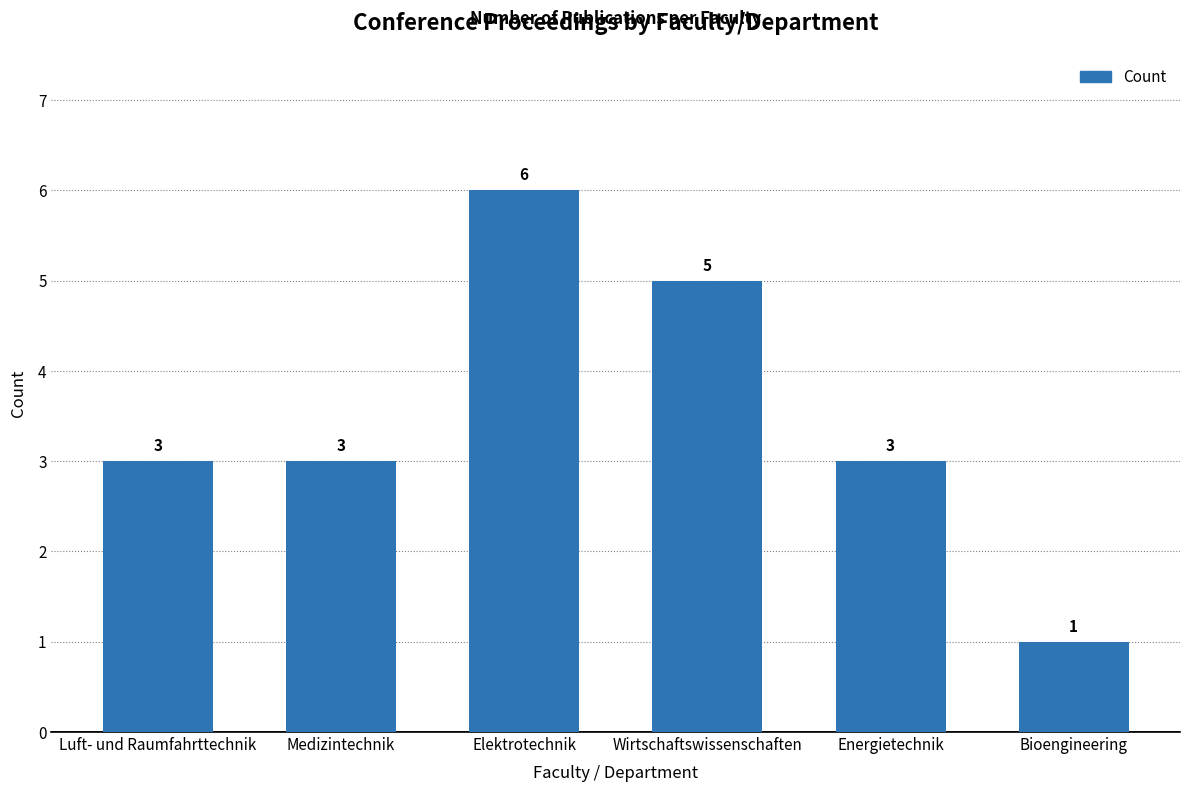

Reading left to right, transcribe all the data shown in this chart.

3	3	6	5	3	1